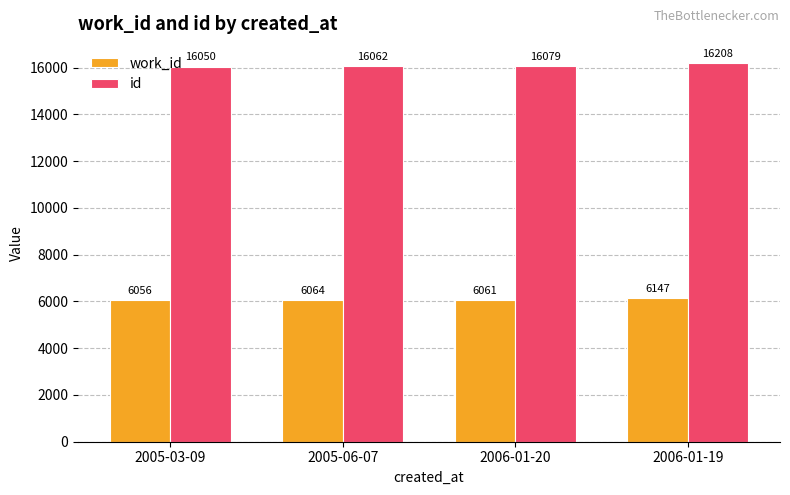

At which label is work_id closest to 6101?

2005-06-07